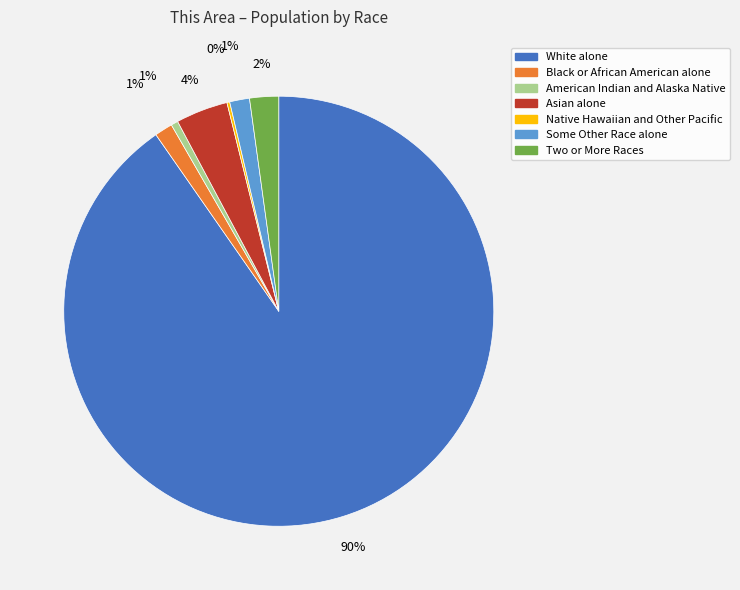

What percentage is the Asian alone slice, to the nearest percent?

4%